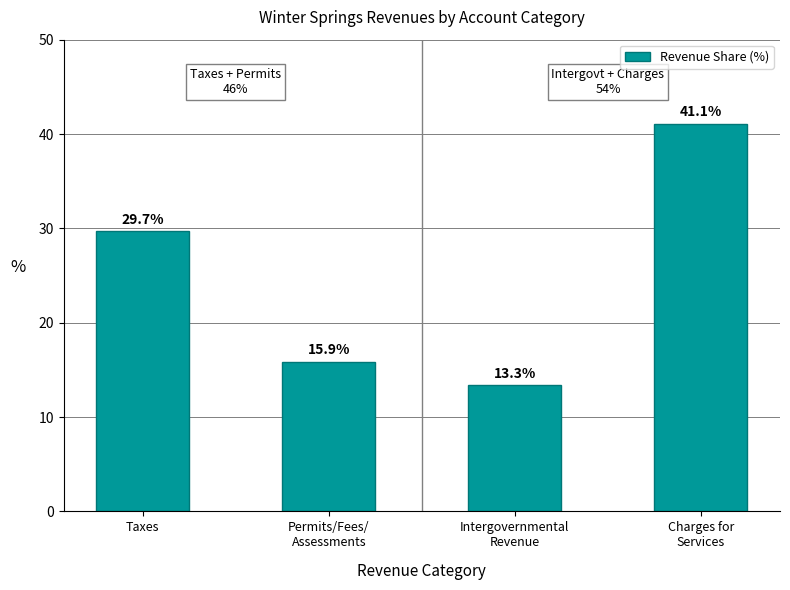

How many bars are there in total?

4